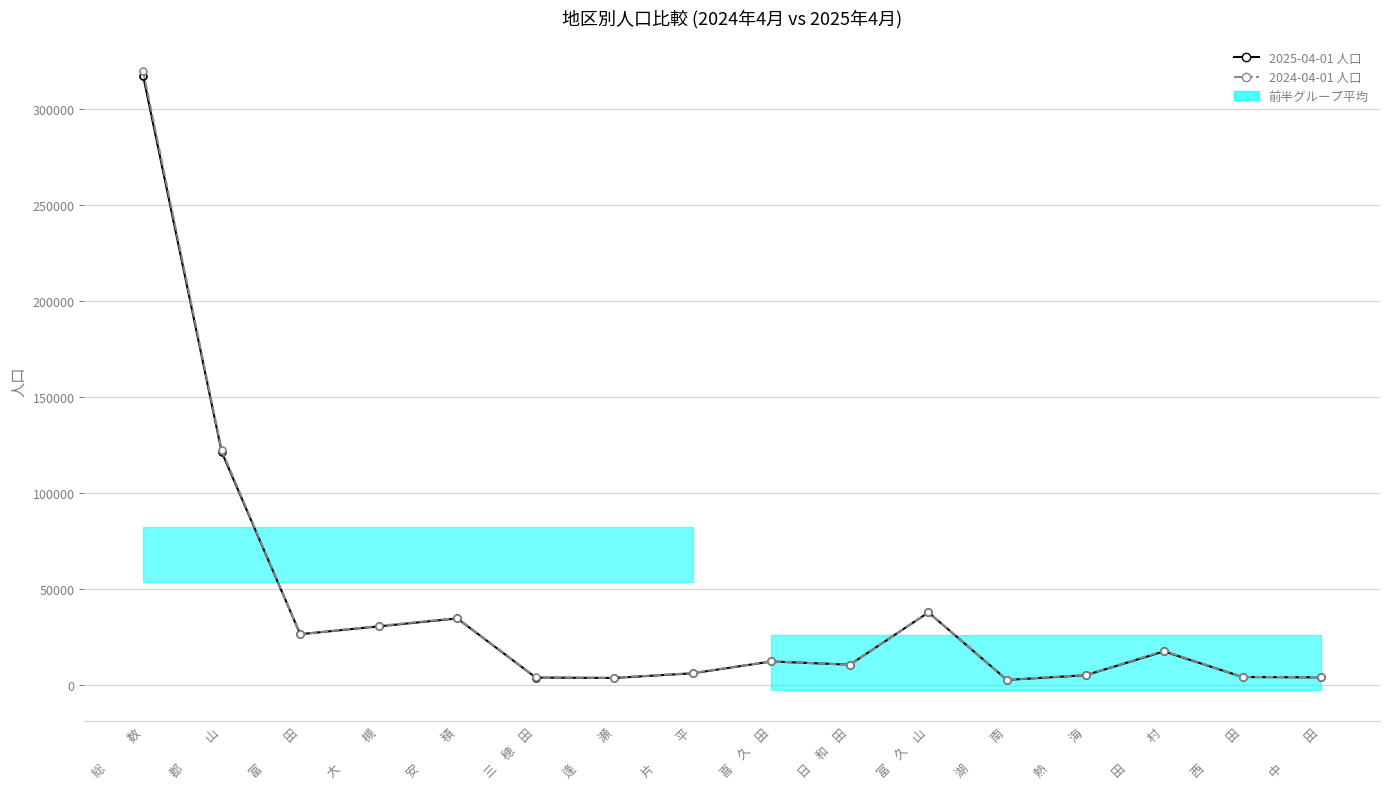

Between 西　　　田 and 安　　　積, which is larger?

安　　　積